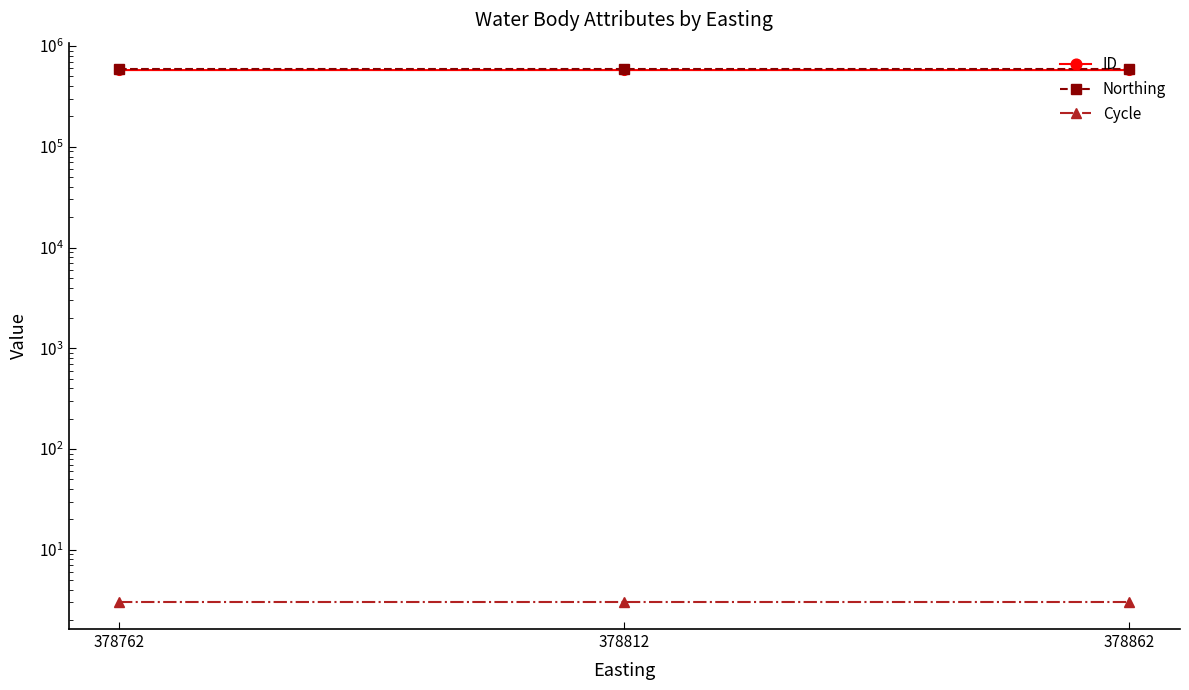

What is the value of the Northing point at the 2nd from the left?

587691